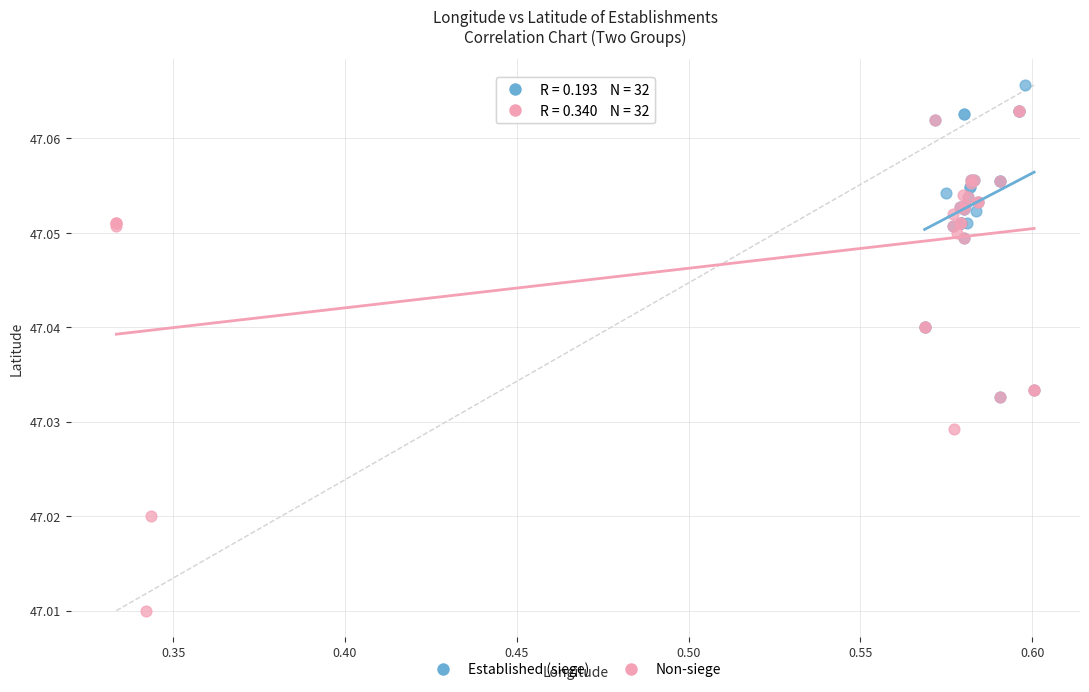

Which series contains the lowest Y value?

Non-siege